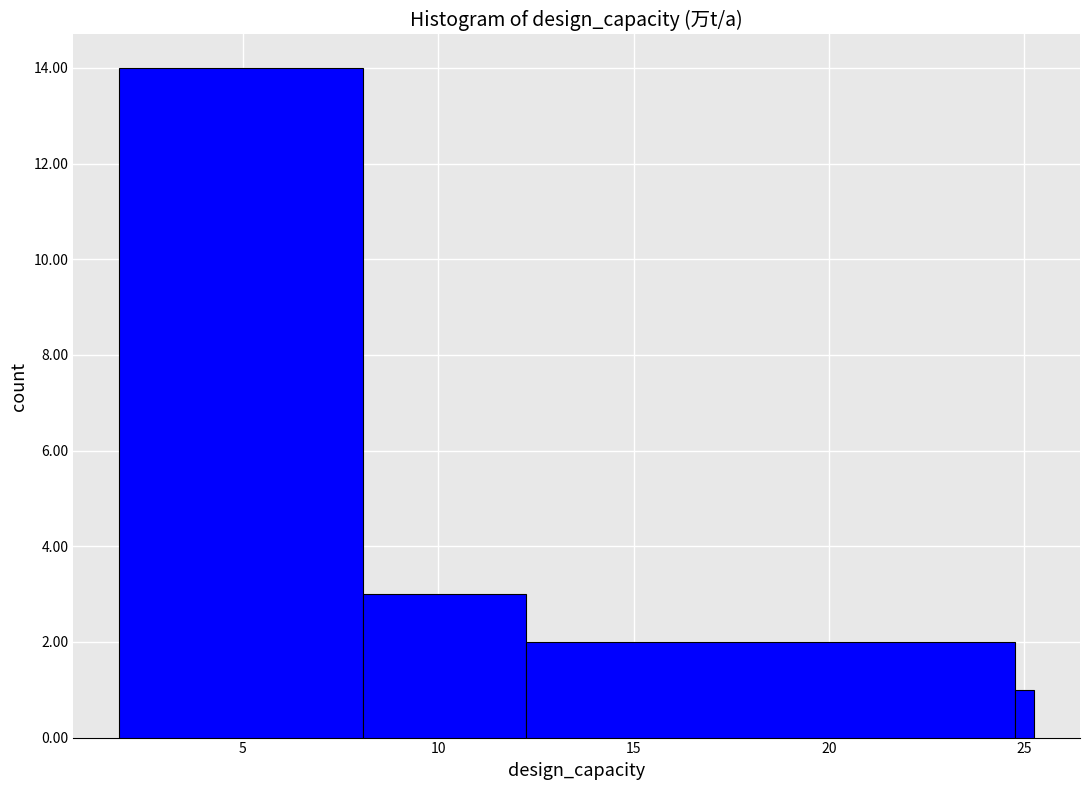

Read against the x-axis, roughly where is the centre of the tallest bar?

5.0